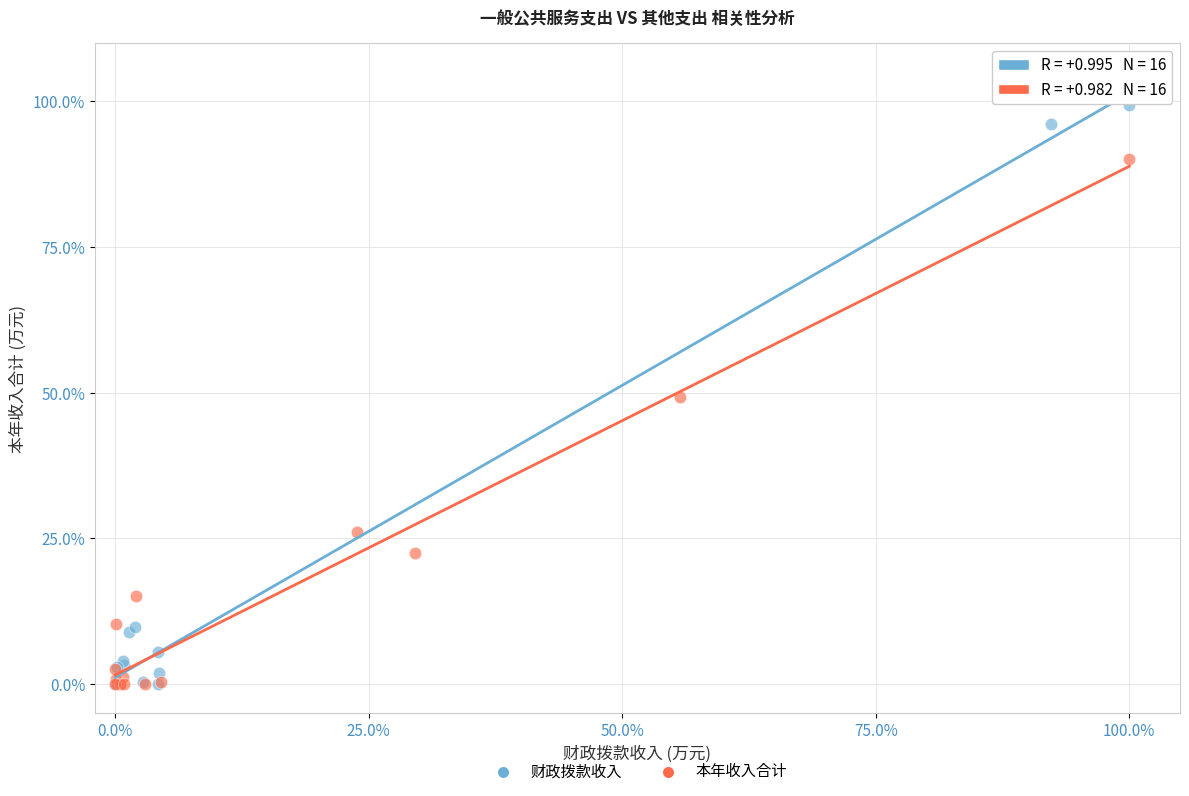

Which series contains the highest Y value?

财政拨款收入